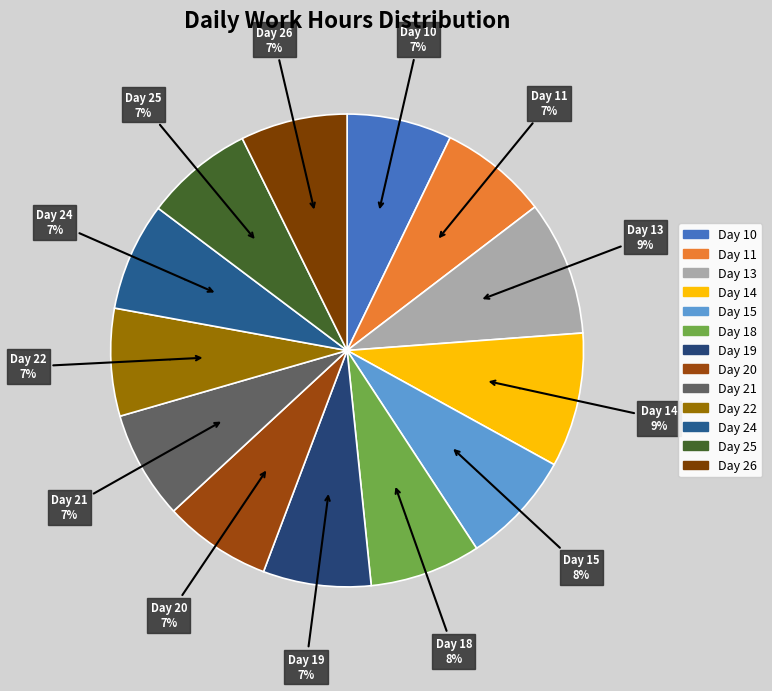

Is it true that Day 24 is 7% of the pie?

True